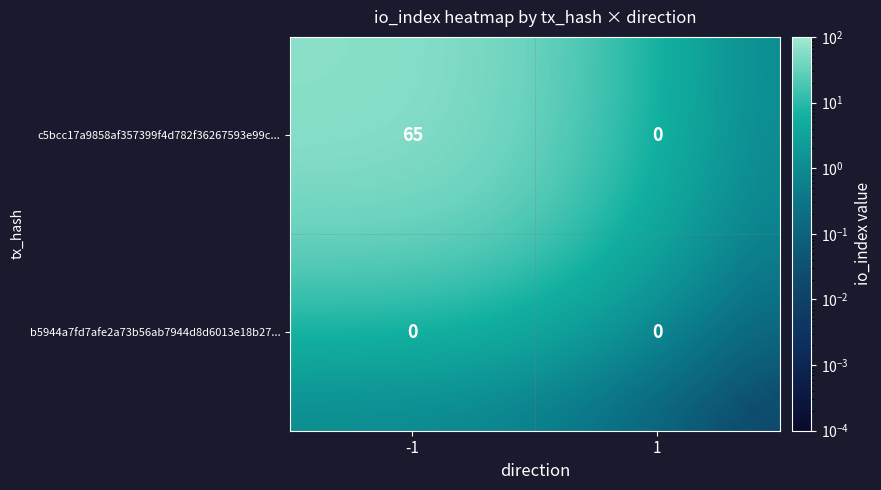

What is the sum of all c5bcc17a9858af357399f4d782f36267593e99c... values?

65